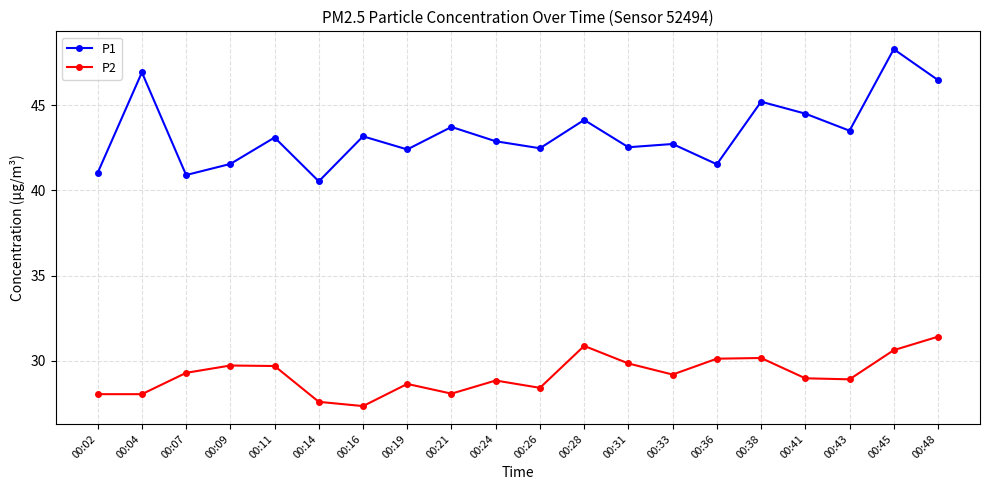

Between 00:14 and 00:43, which series saw the biggest shift?

P1